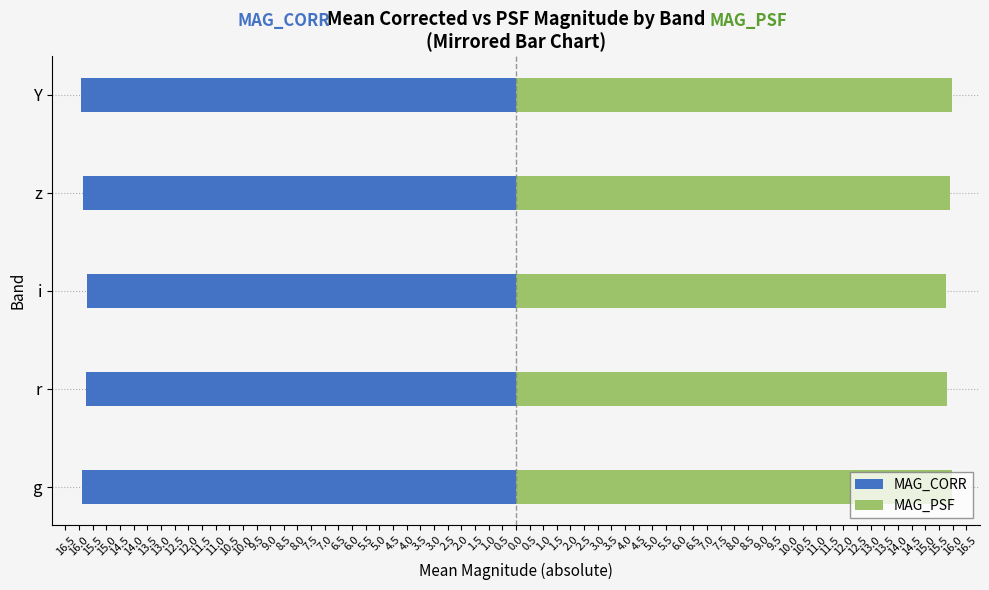

Which series changed the most between z and Y?

MAG_CORR